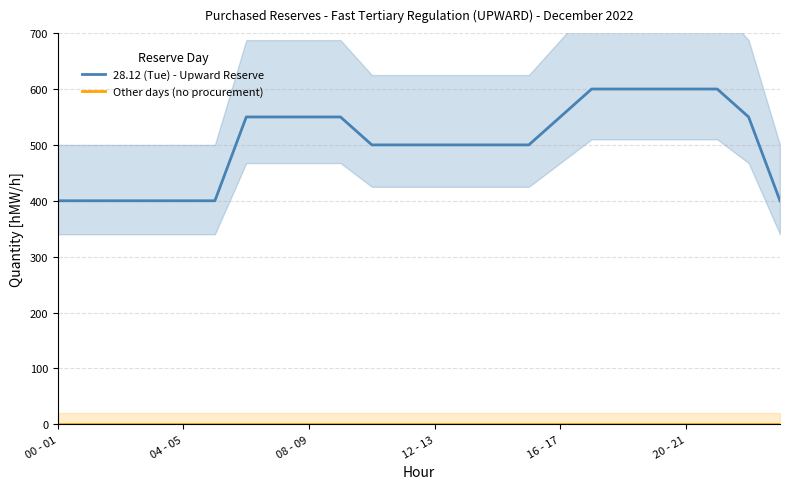

The value of 28.12 (Tue) - Upward Reserve at 15 is 144. True or false?

False